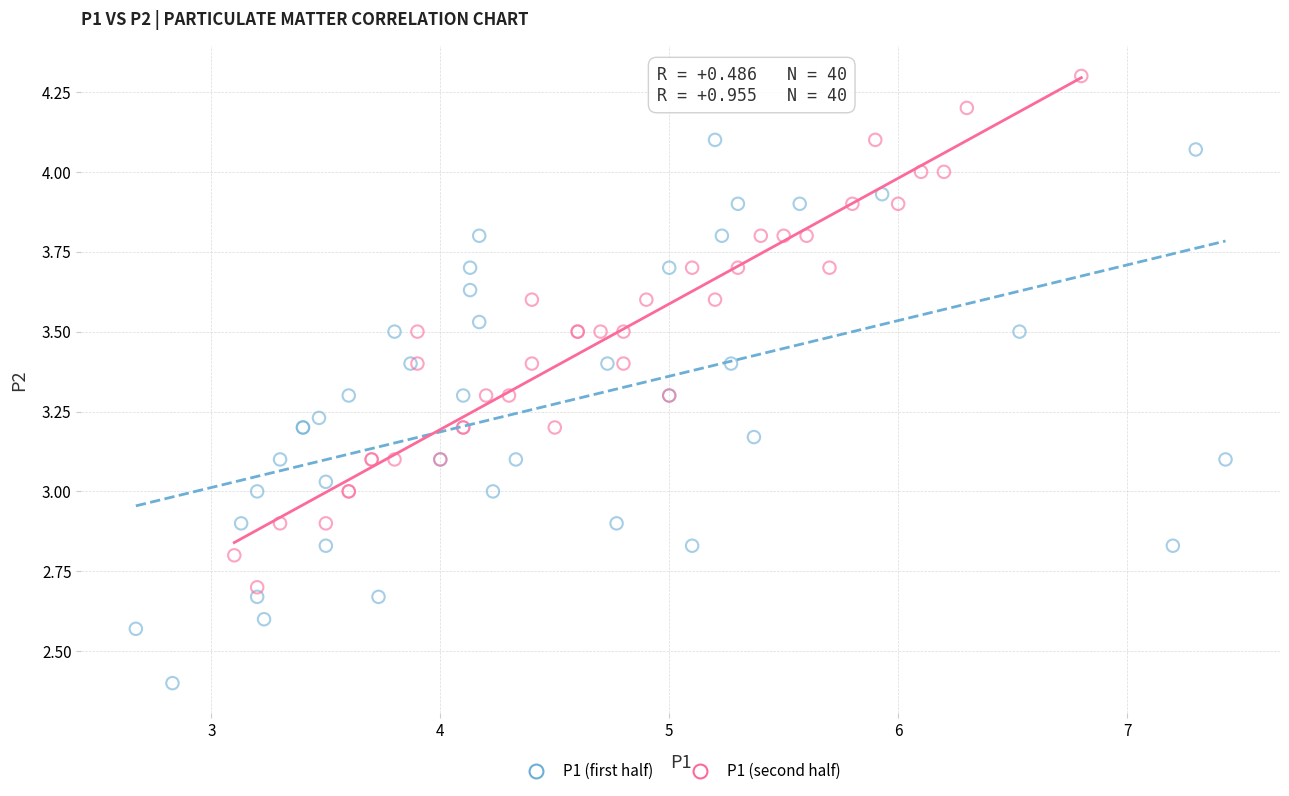

Which series contains the lowest Y value?

P1 (first half)